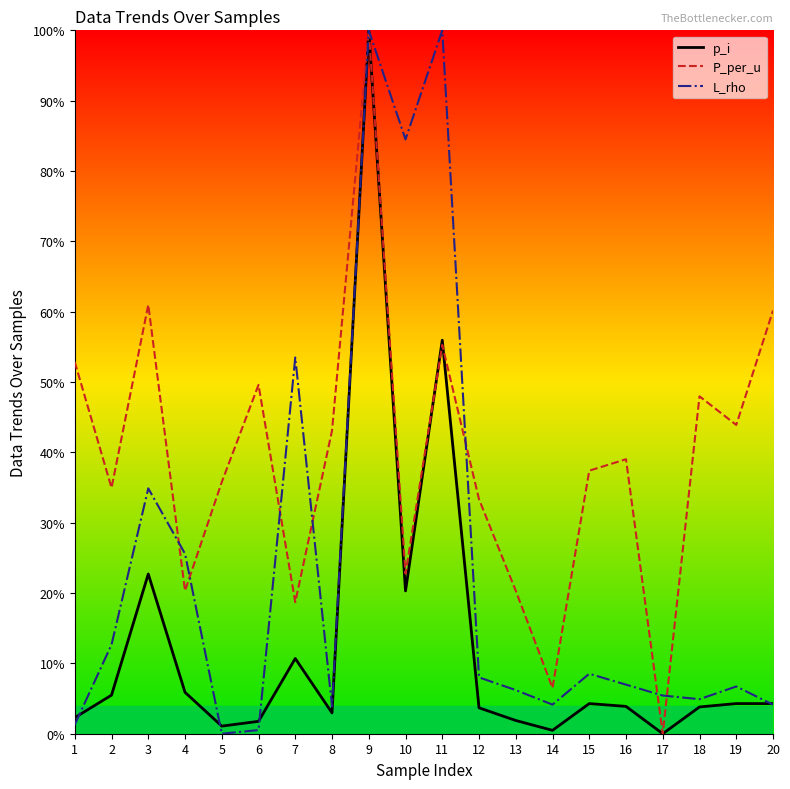

The p_i series shows 0.5 at 14. True or false?

True